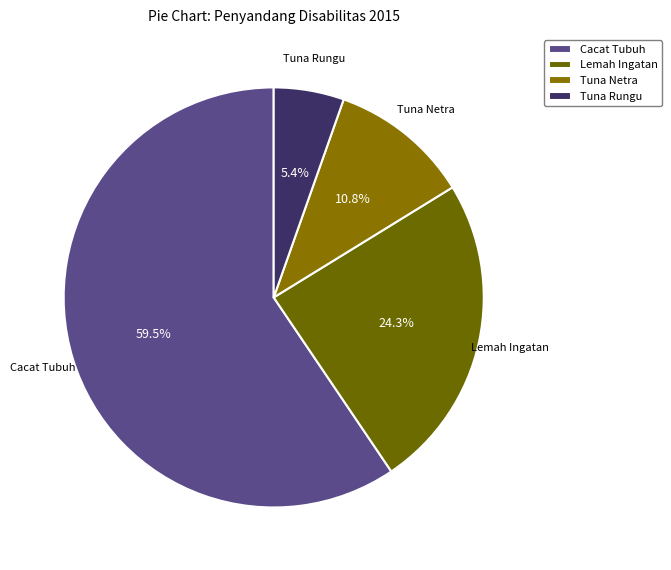

The Lemah Ingatan slice represents 36% of the pie. True or false?

False